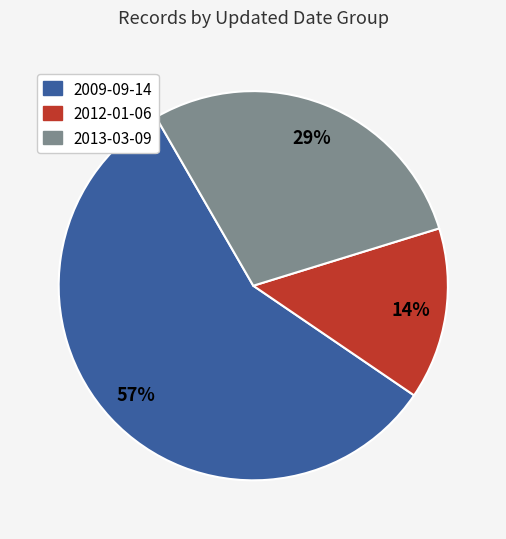

Does any single category account for the majority?

Yes